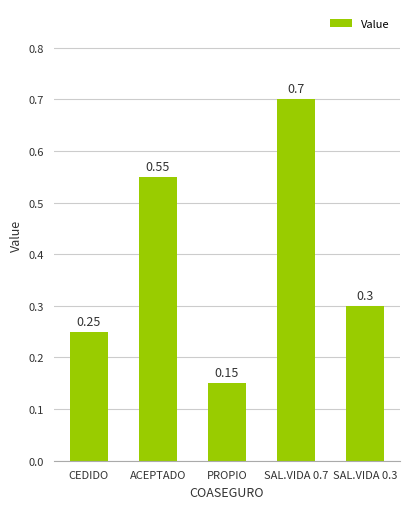

What is the average value?

0.4